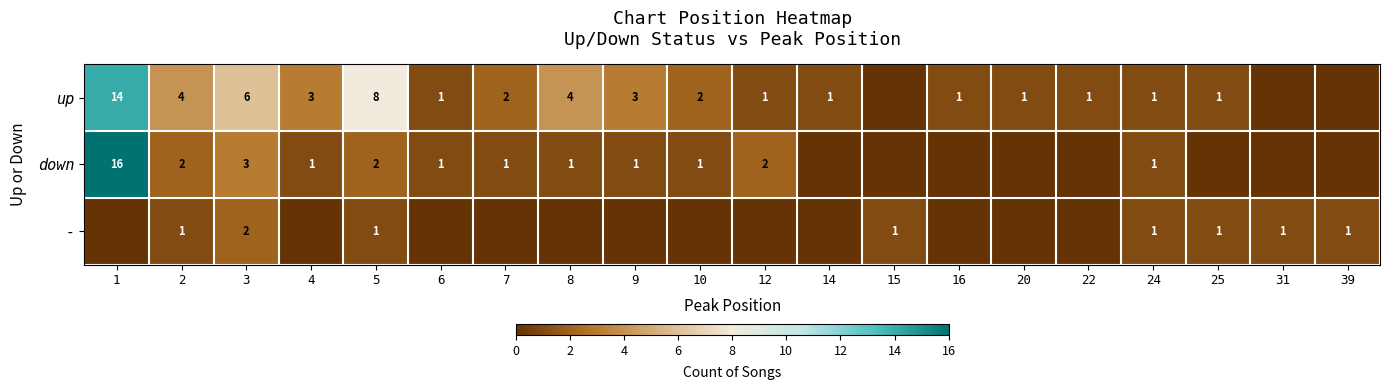

At how many categories does at least one series exceed 13?

1